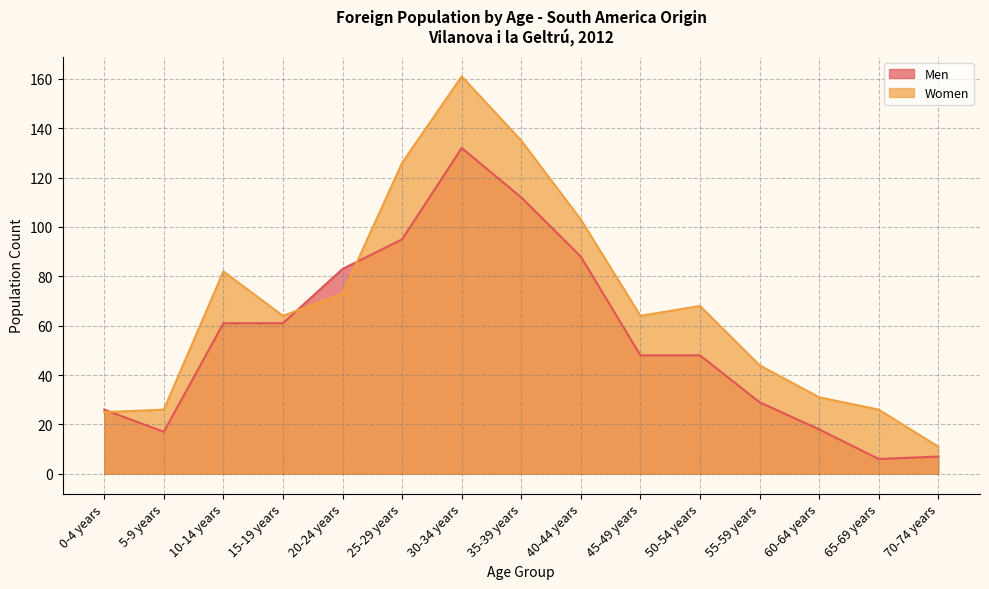

Does the chart have visible grid lines?

Yes